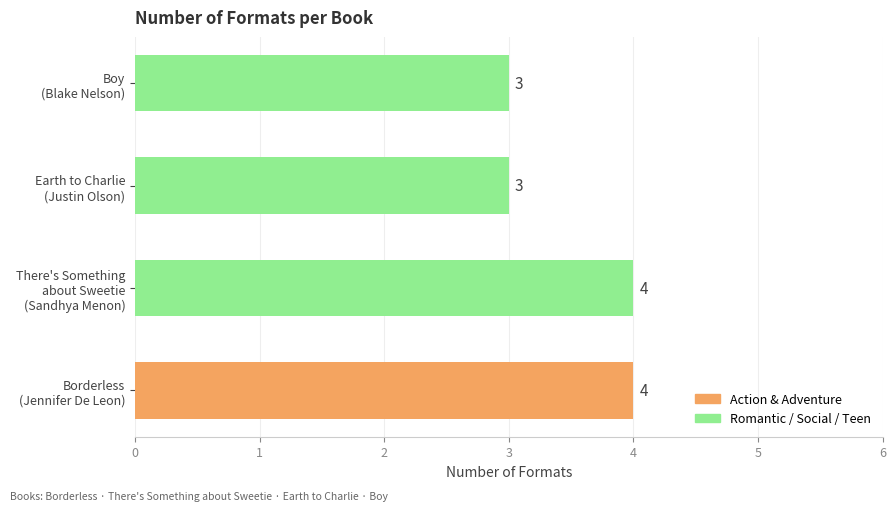

What is the greatest value displayed?

4